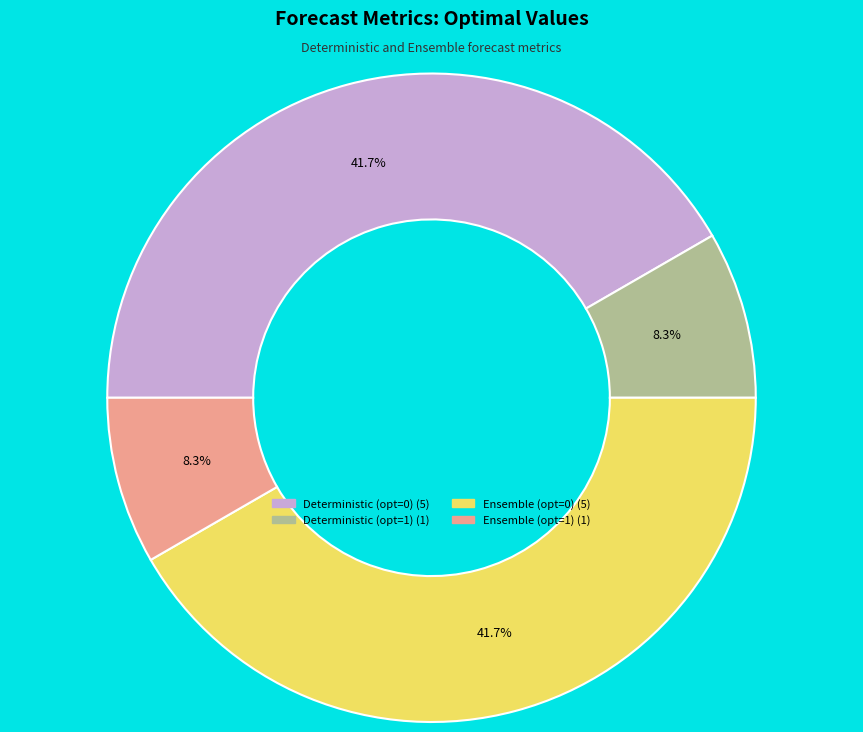

How many slices are in this pie chart?

4